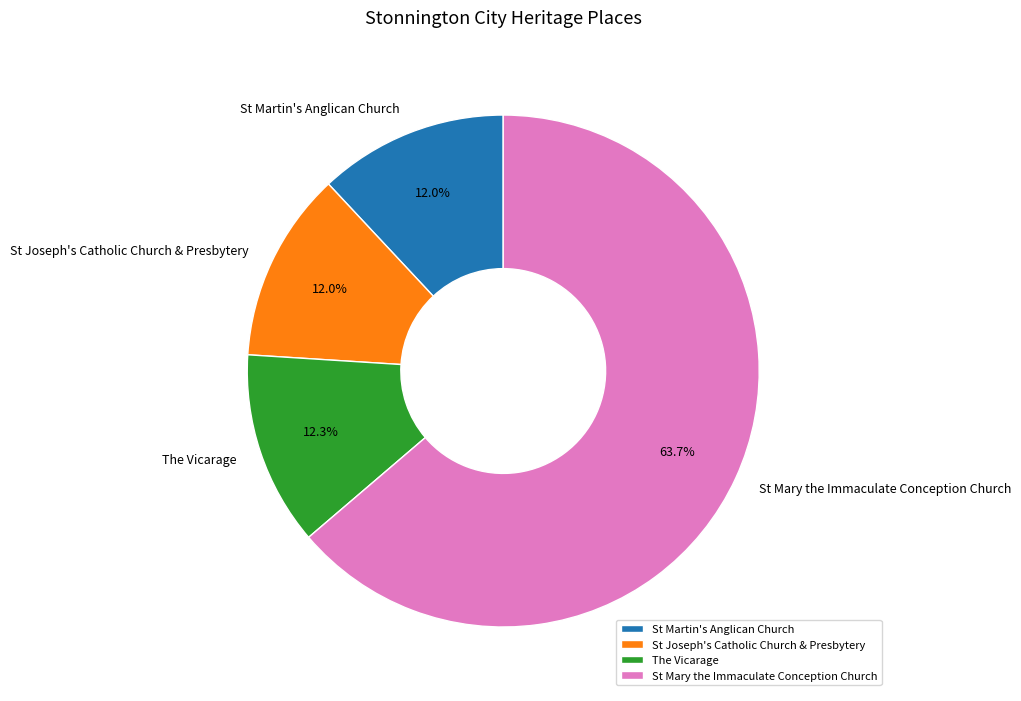

Which category has the biggest portion of the pie?

St Mary the Immaculate Conception Church